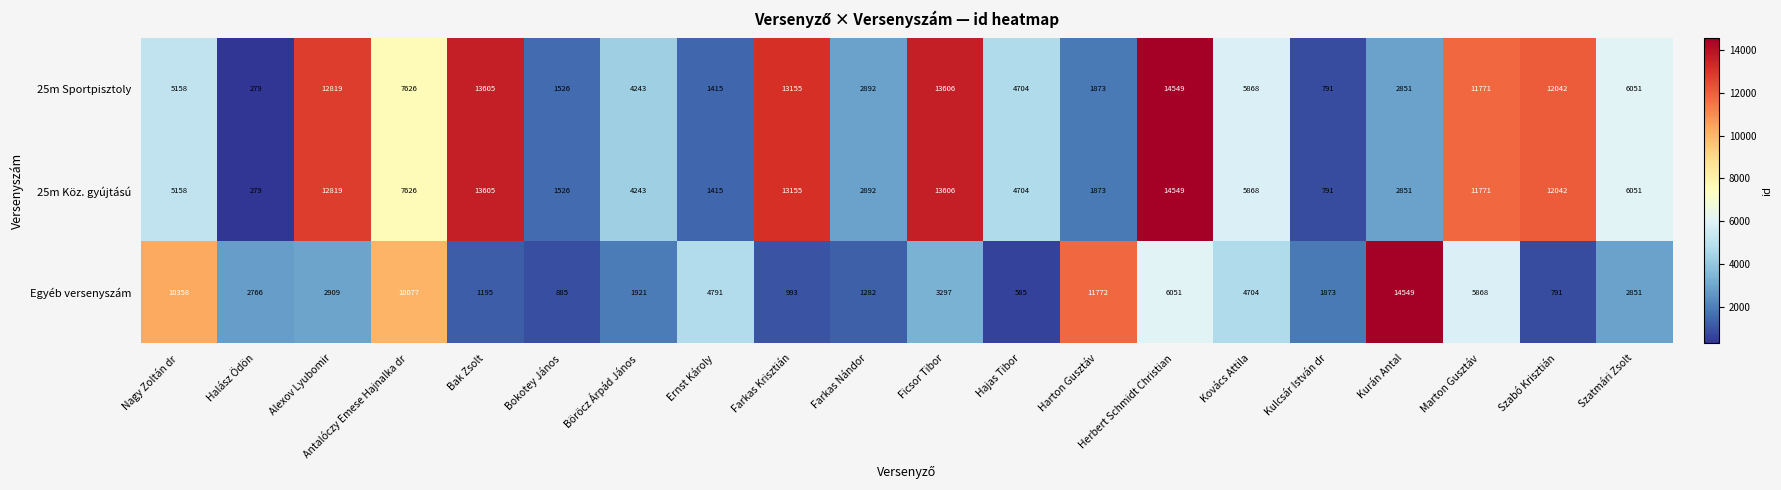

True or false: 25m Sportpisztoly has a value of 16992 at Alexov Lyubomir.

False